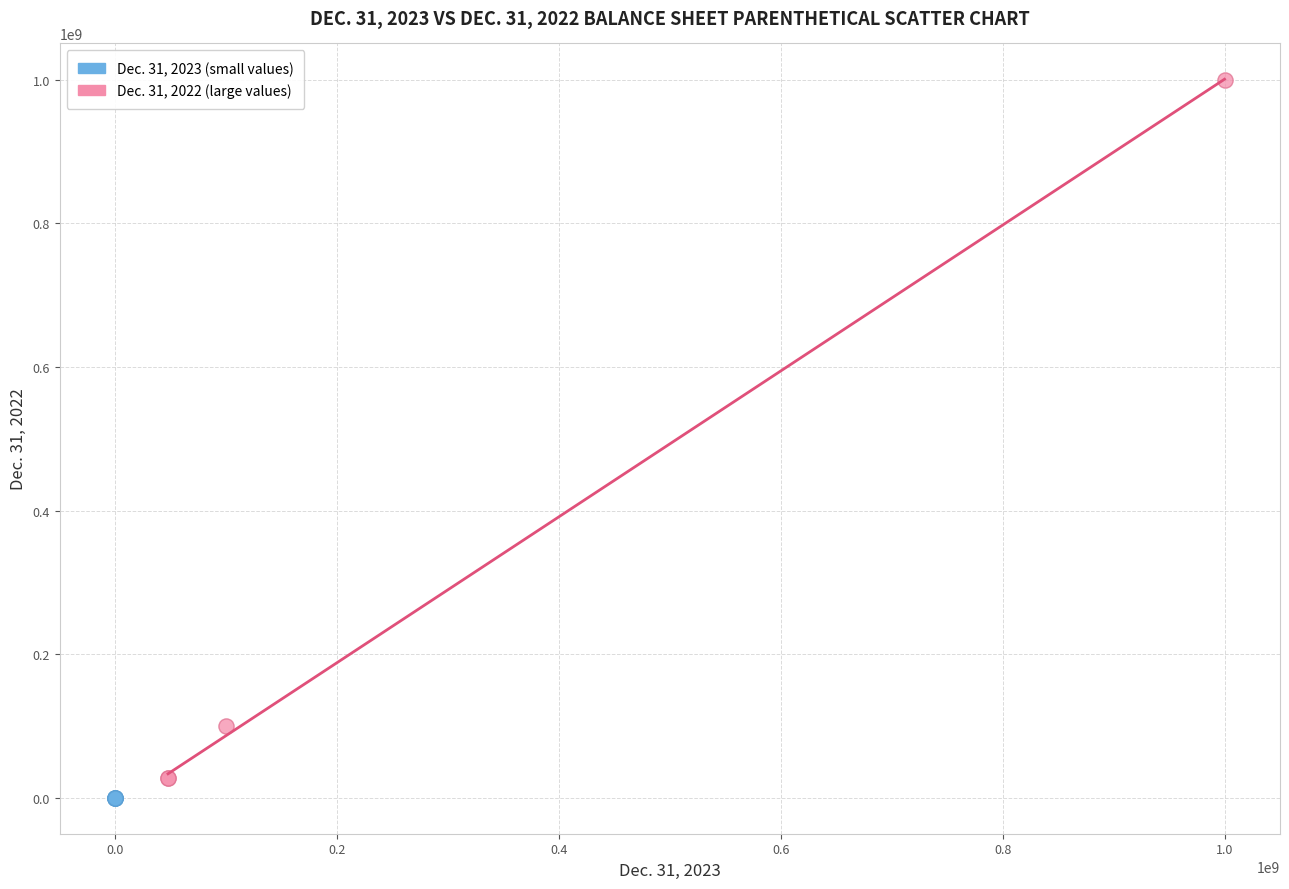

Which series has the widest spread of Y values?

Dec. 31, 2022 (large values)